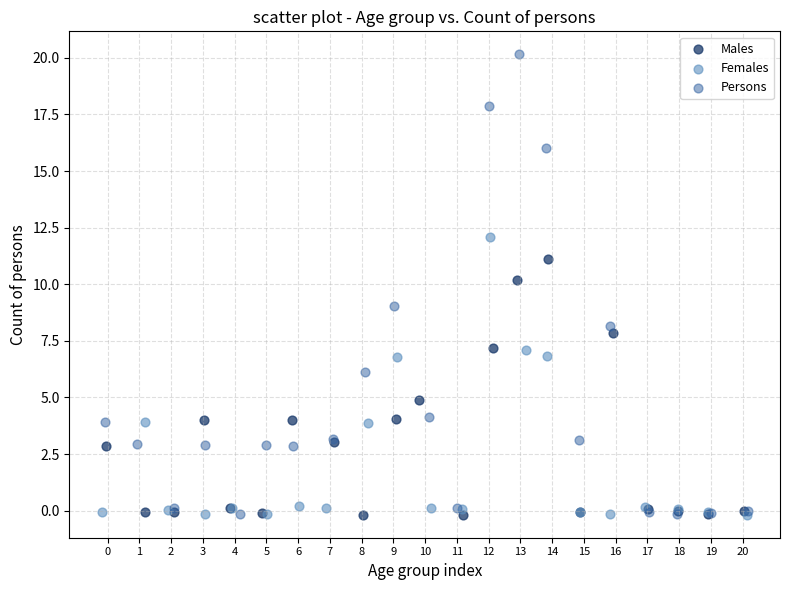

Which series has the widest spread of Y values?

Persons